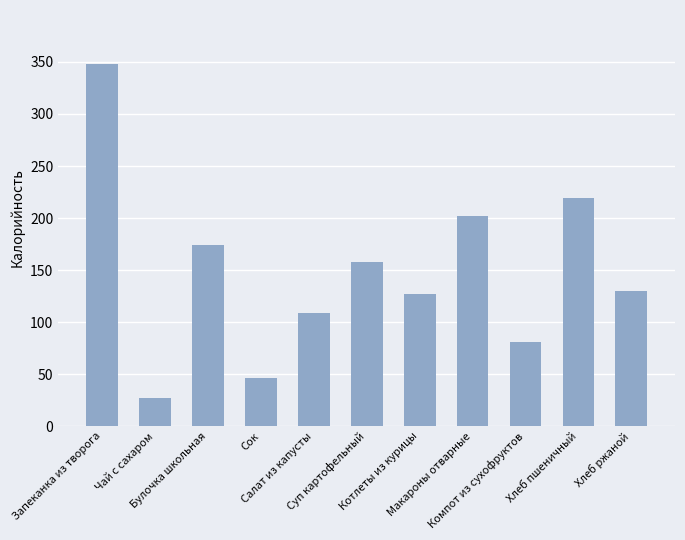

Which label corresponds to the largest value in the chart?

Запеканка из творога